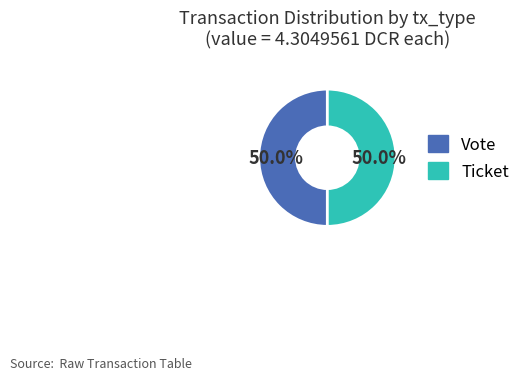

How many slices are in this pie chart?

2